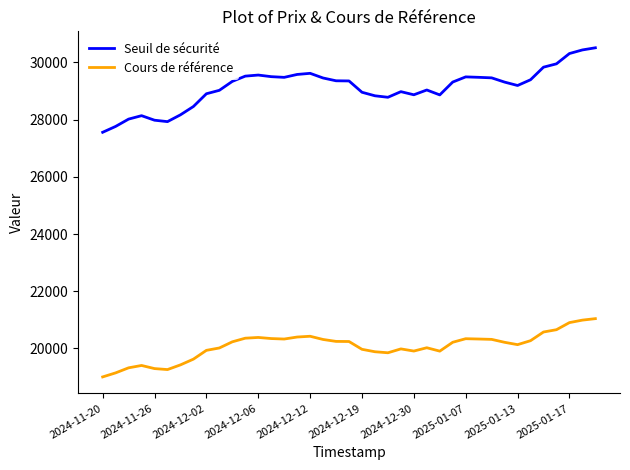

What is the maximum value shown in the chart?

30510.9